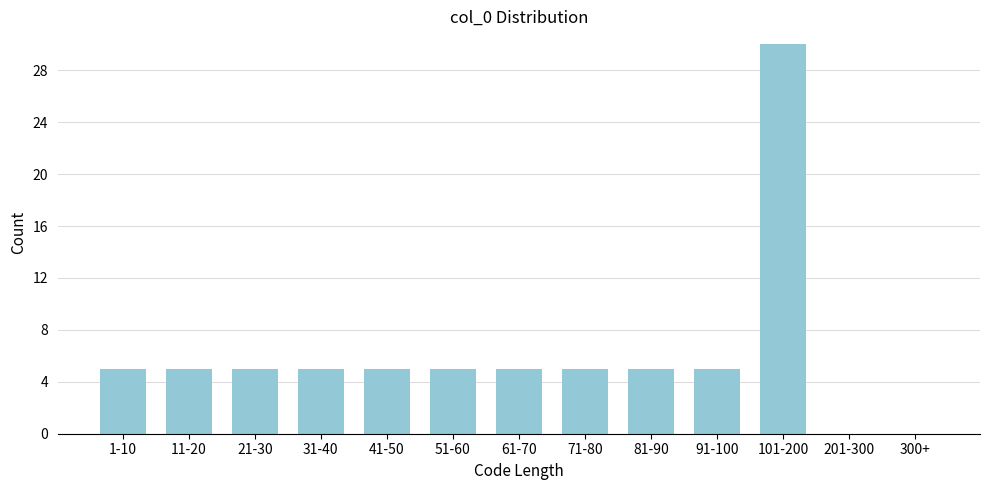

Reading right to left, transcribe all the data shown in this chart.

300+=0	201-300=0	101-200=30	91-100=5	81-90=5	71-80=5	61-70=5	51-60=5	41-50=5	31-40=5	21-30=5	11-20=5	1-10=5